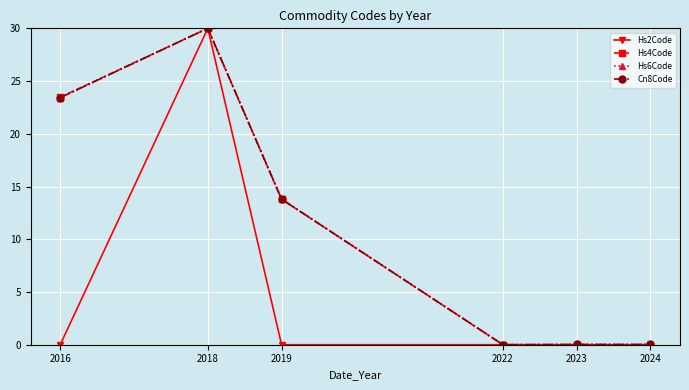

What is the value of the Cn8Code point at the 2nd from the left?

30.0